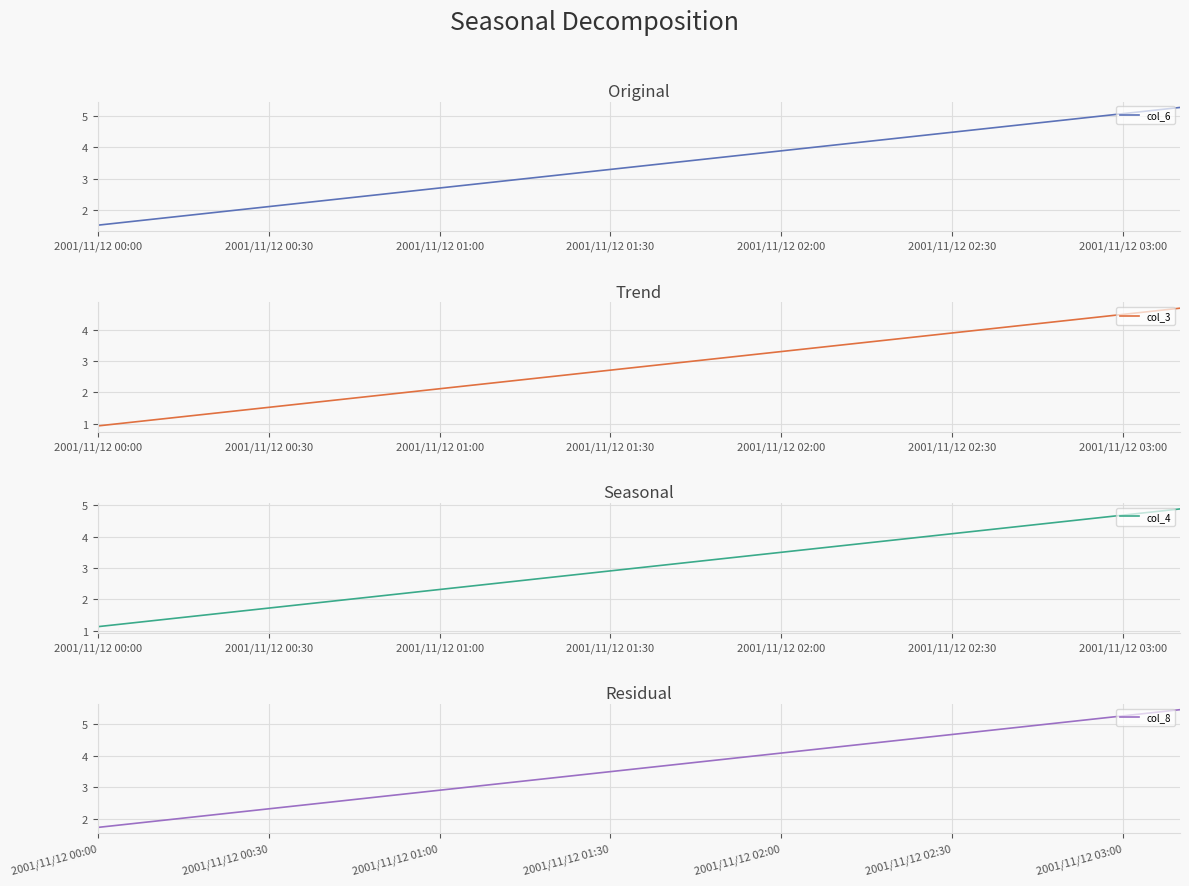

List the series in order of their peak value, highest first.

col_8, col_6, col_4, col_3